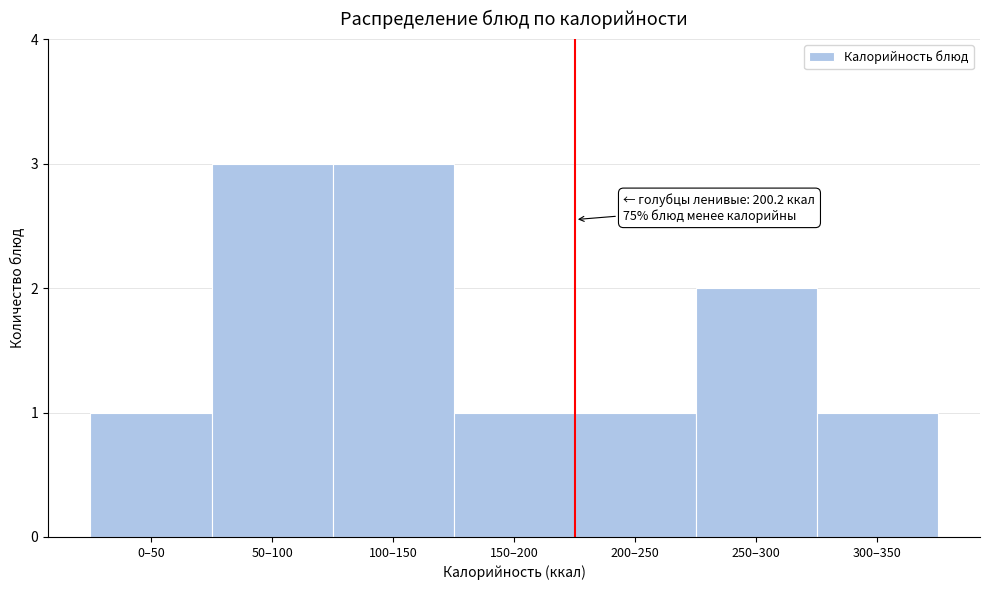

Reading right to left, list all the values displayed in this chart.

1	2	1	1	3	3	1